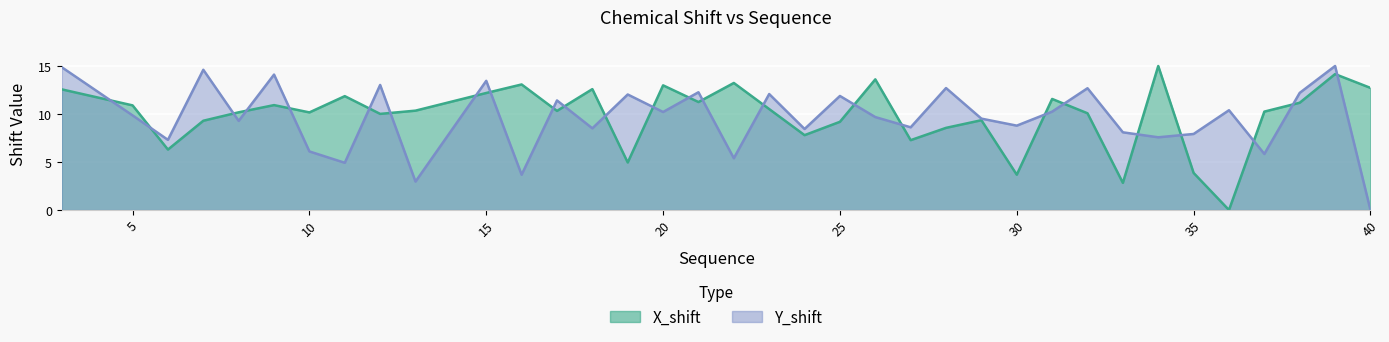

At which label does X_shift reach its minimum?

36